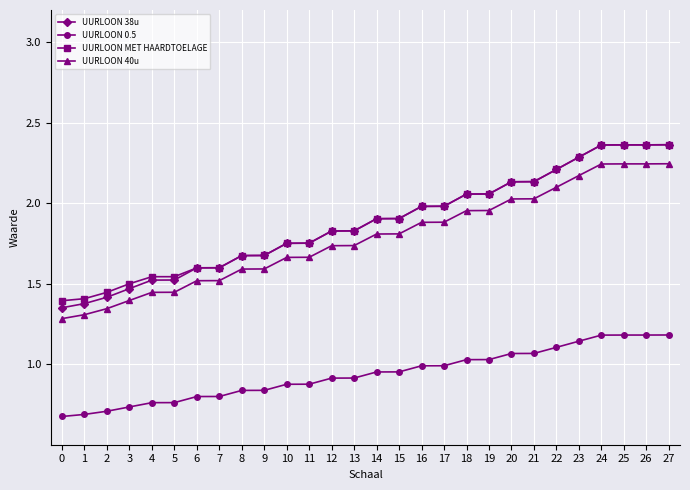

Is the value of UURLOON 38u at 8 greater than the value of UURLOON MET HAARDTOELAGE at 4?

Yes